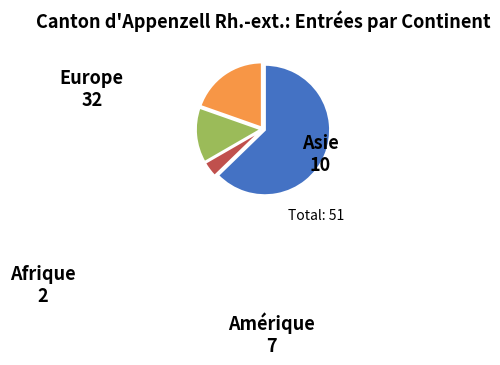

Which has a higher value, Asie or Amérique?

Asie